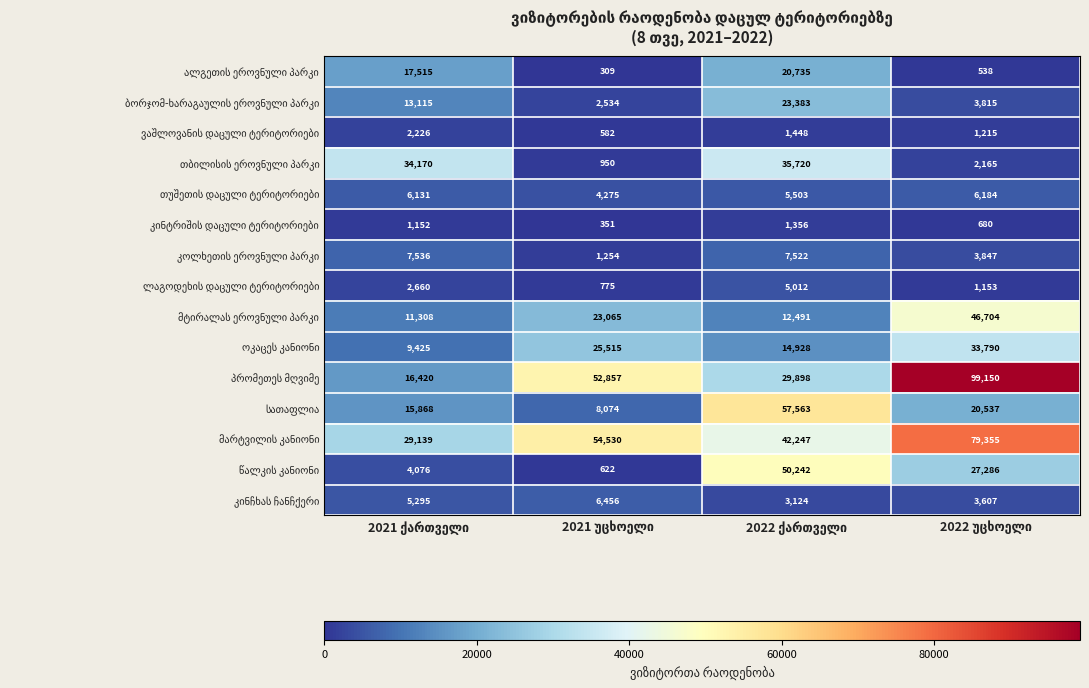

What is the minimum value shown in the chart?

309